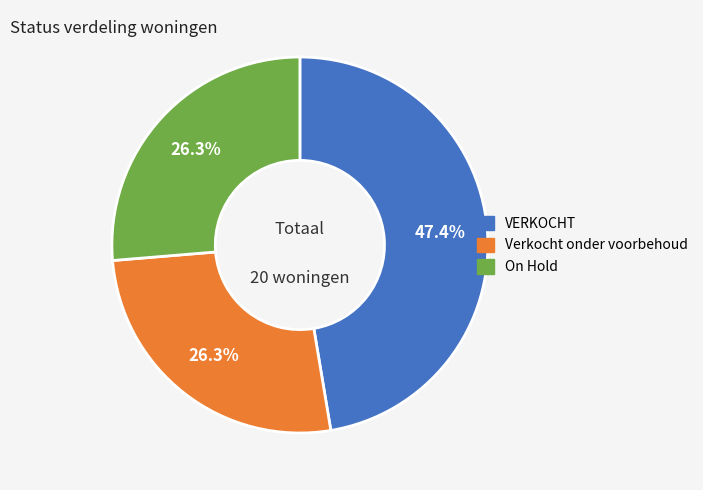

To the nearest percent, what is the average slice percentage?

33%